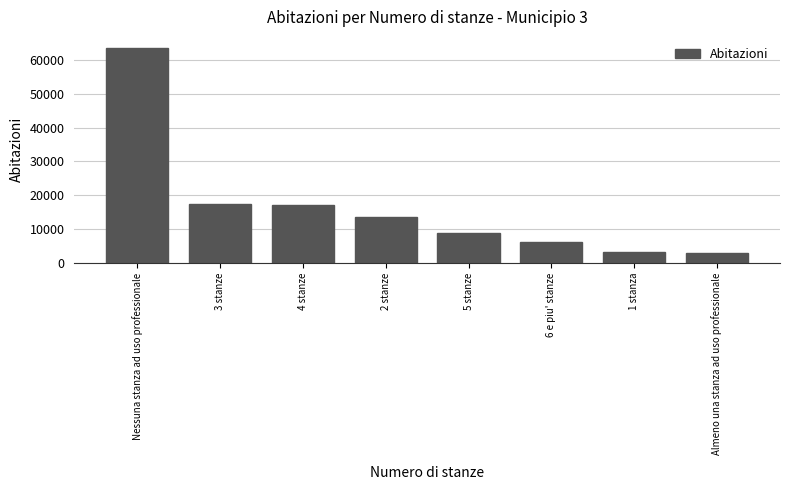

Is it true that the value at 1 stanza is 3186?

True